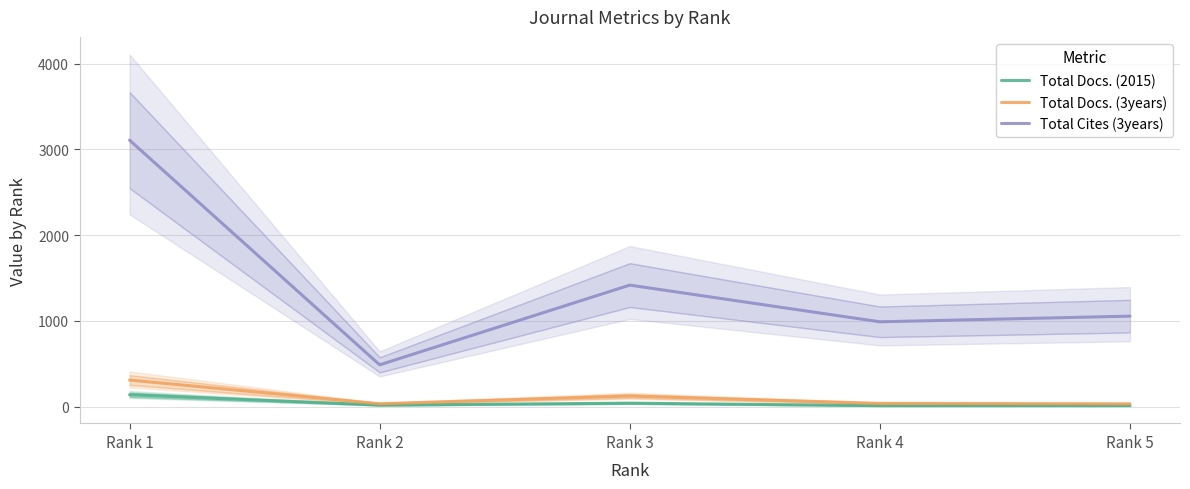

What is the greatest value displayed?

3108